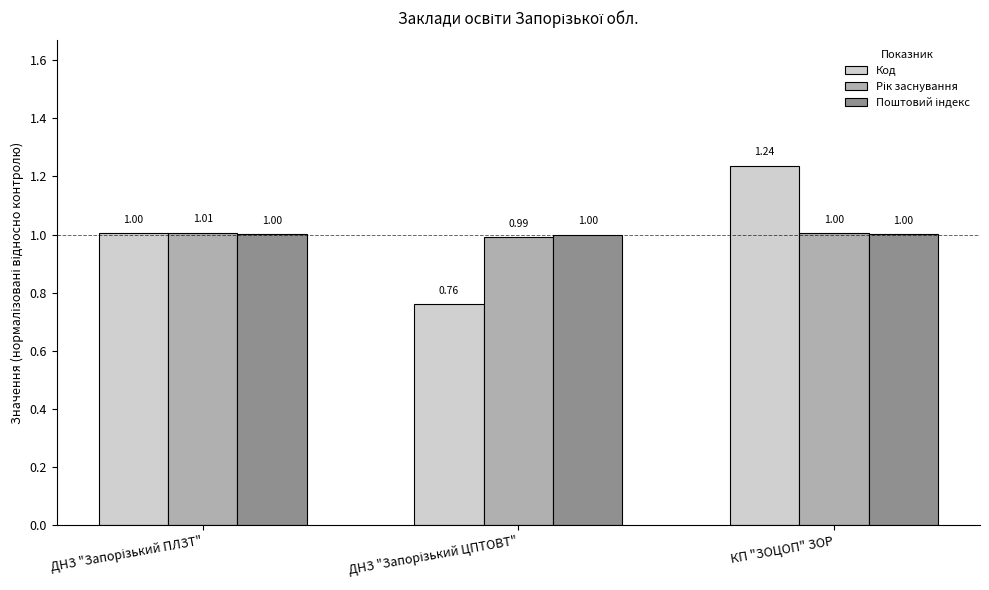

Which series has the widest spread of values?

Код